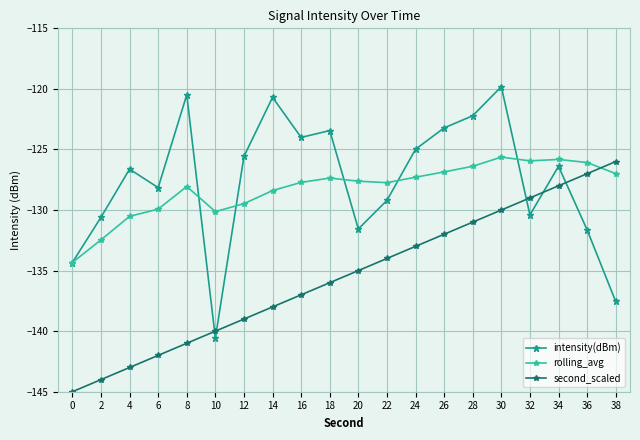

At which label does rolling_avg first exceed -127?

26